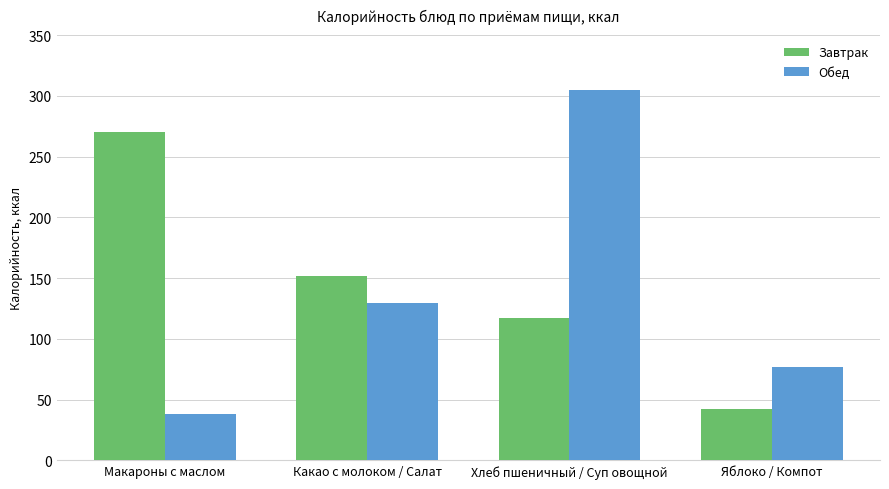

What is the label of the 2nd bar from the right?

Хлеб пшеничный / Суп овощной